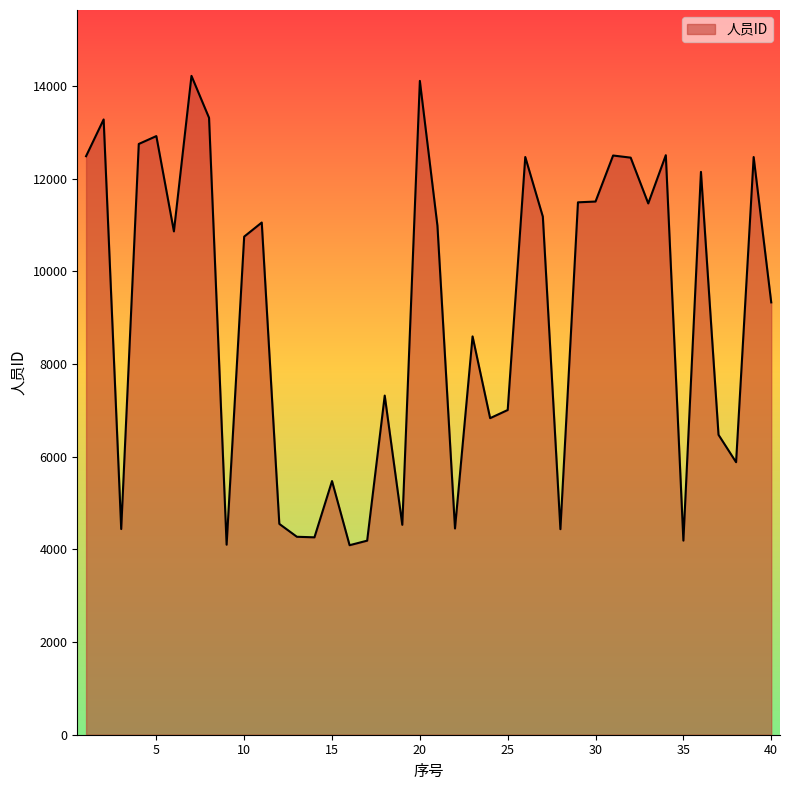

What is the smallest value displayed?

4089